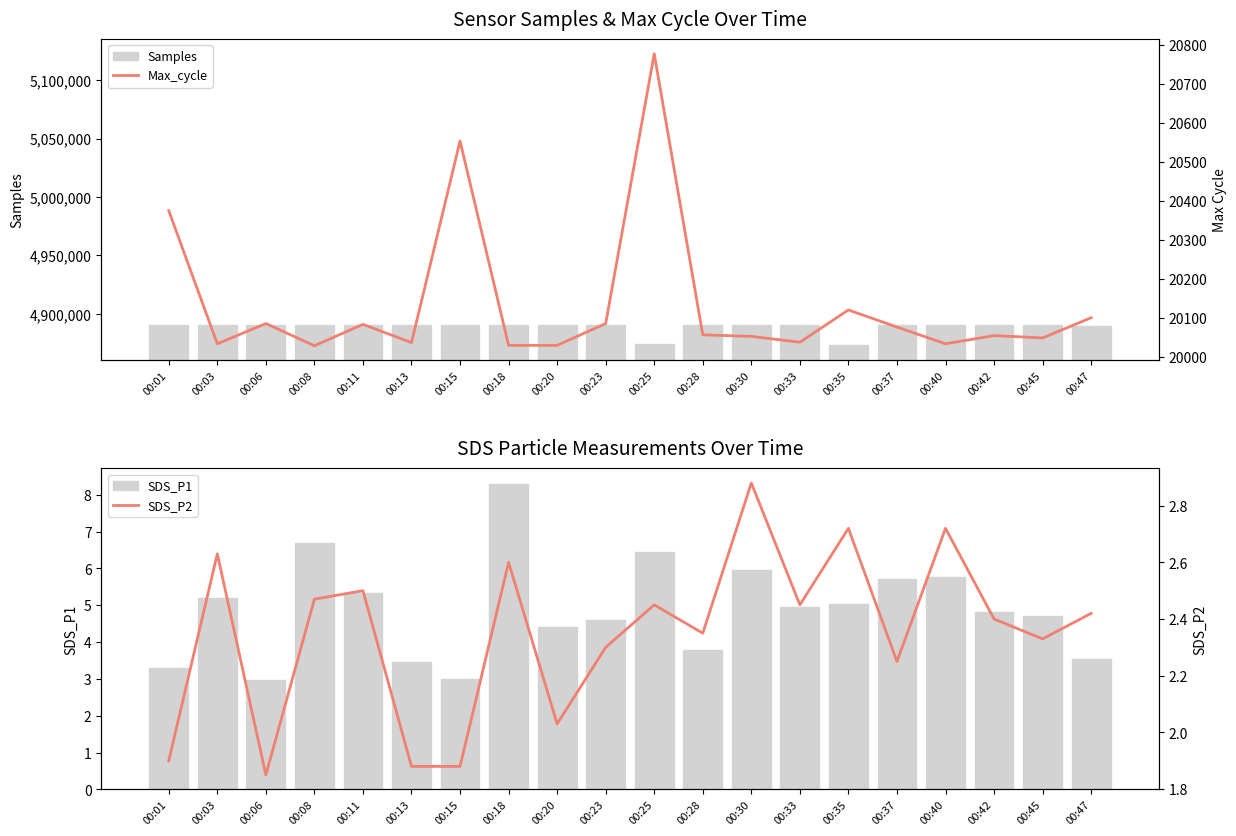

At how many categories does at least one series exceed 3203670?

20